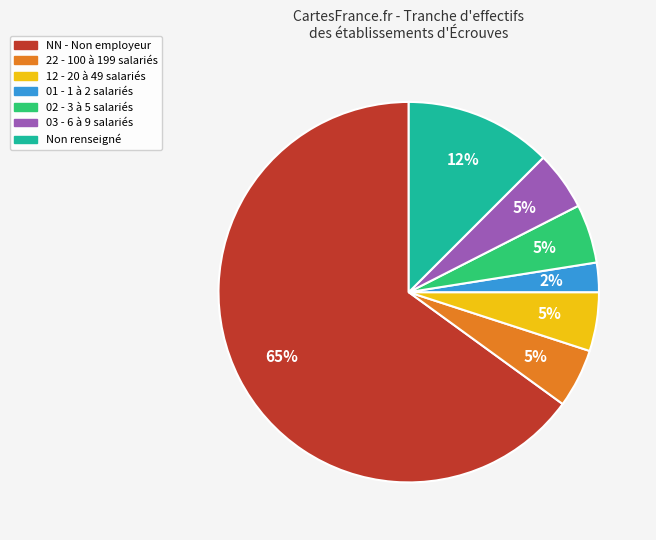

Is there a majority slice in this chart?

Yes